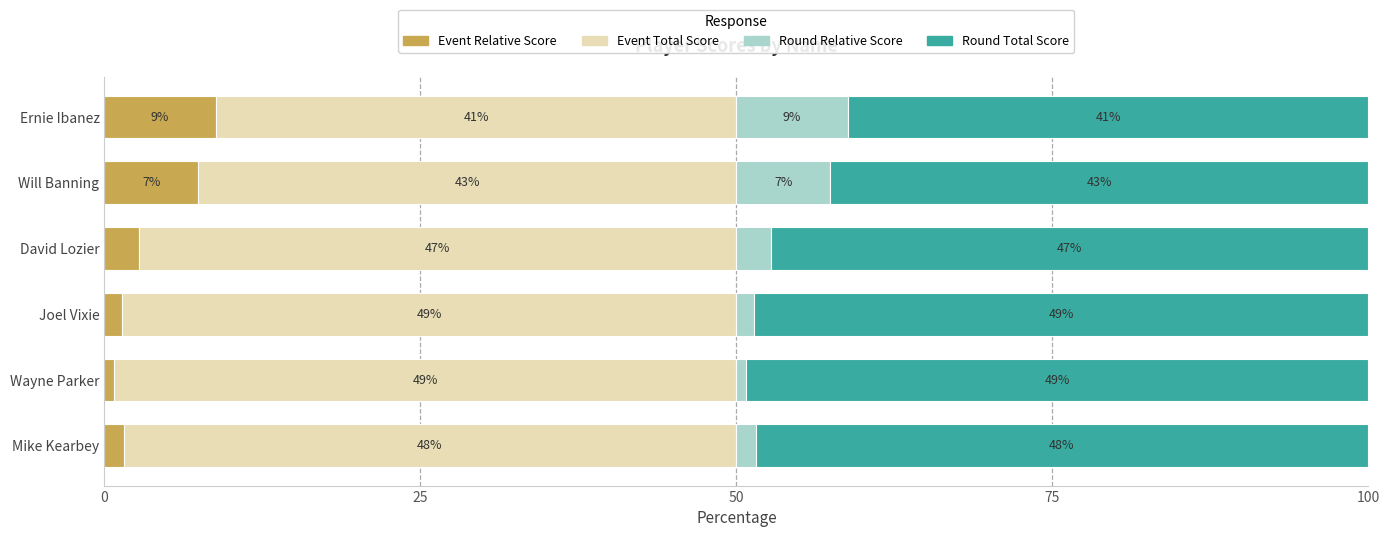

What are all the series names shown in the legend?

Event Relative Score, Event Total Score, Round Relative Score, Round Total Score